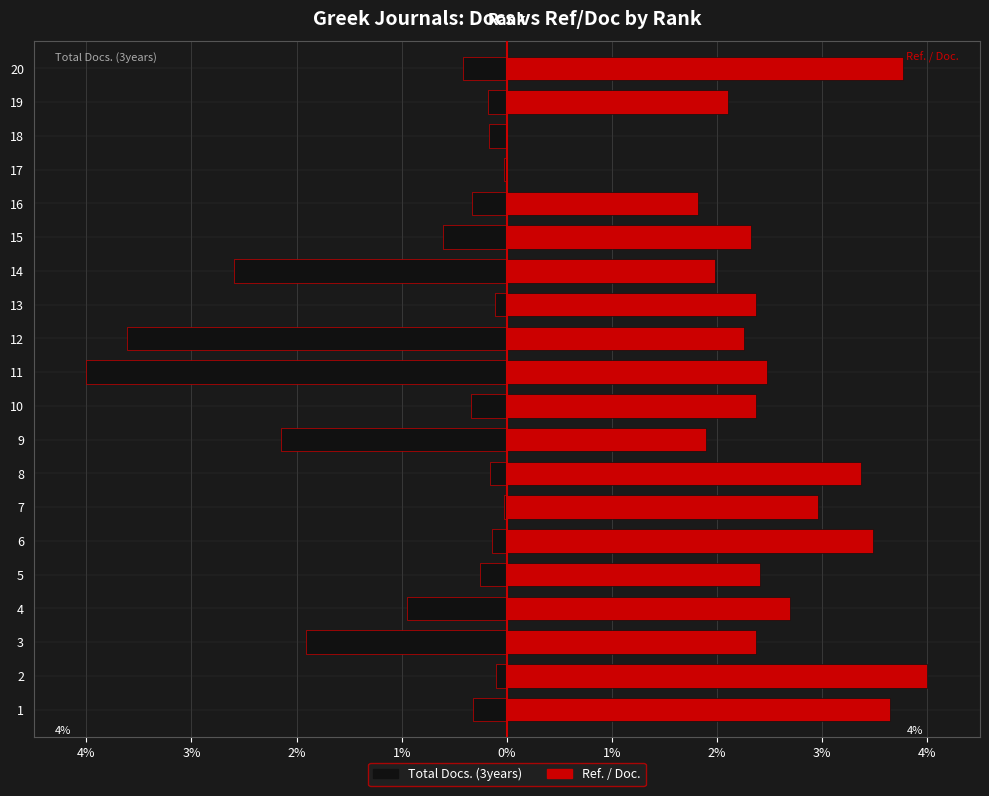

What is the maximum value for Ref. / Doc.?

4.0